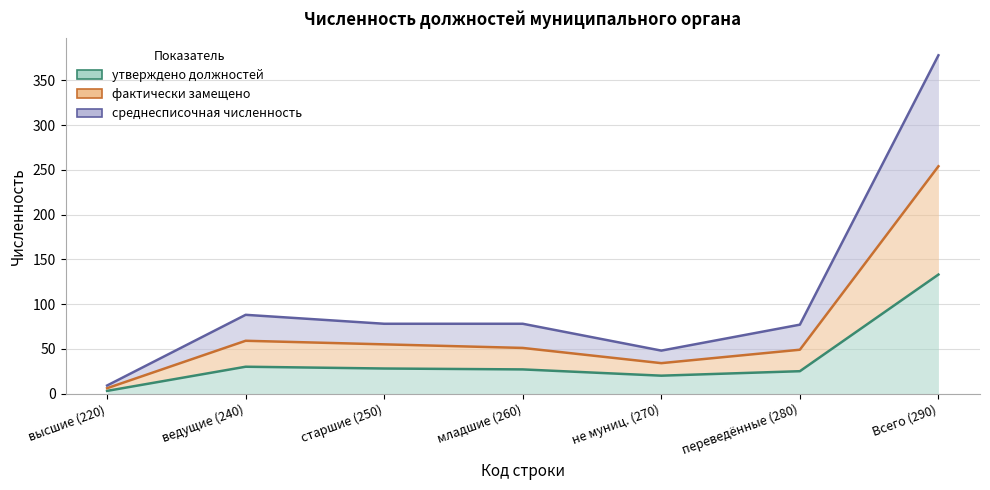

What is the total value across all series at младшие (260)?

78